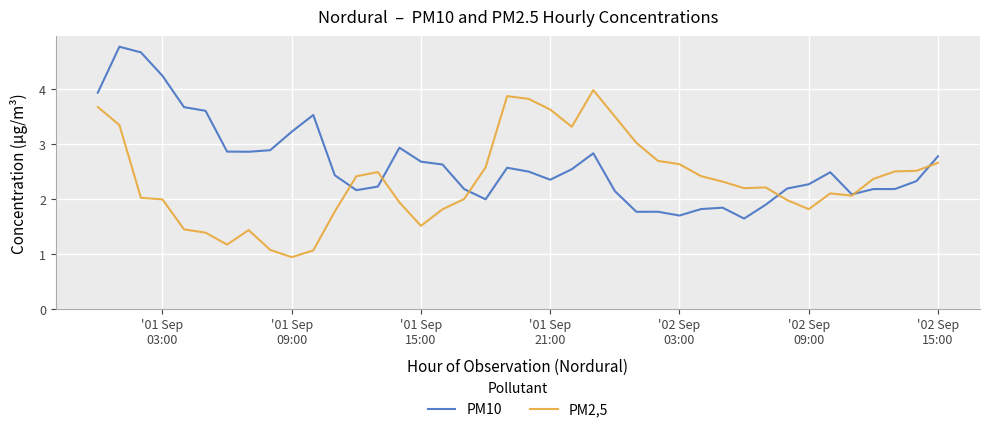

Which series has the largest total across all categories?

PM10